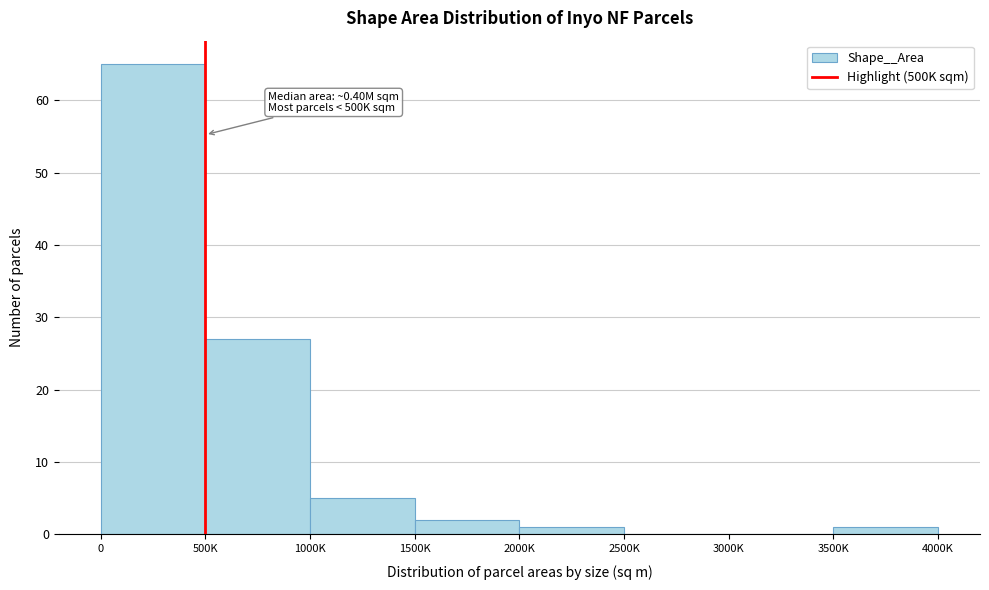

Reading left to right, list all the values displayed in this chart.

0=65	500K=27	1000K=5	1500K=2	2000K=1	2500K=0	3000K=0	3500K=1